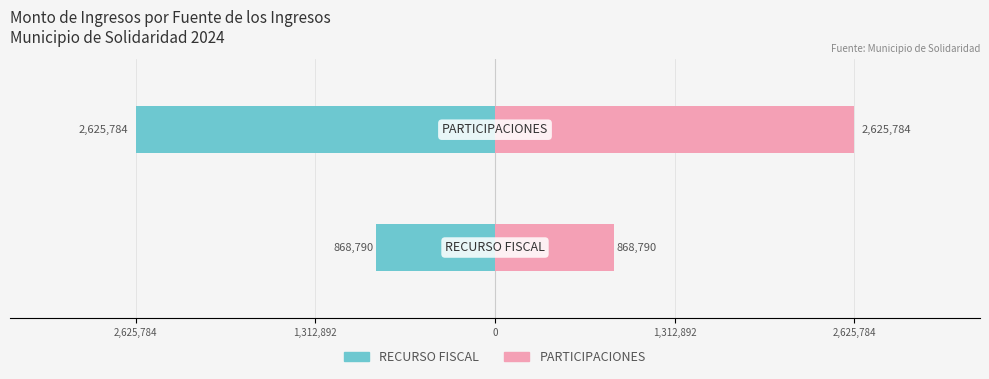

Is it true that RECURSO FISCAL equals -4013689 at 1,312,892?

False